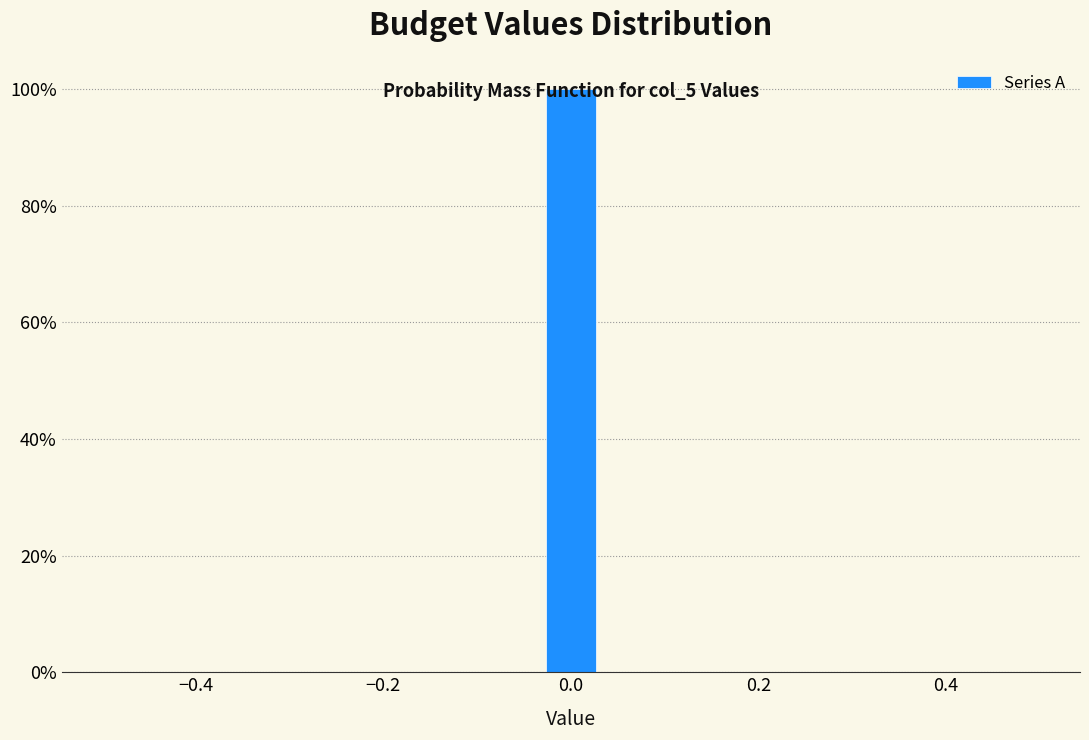

Around what value on the x-axis is the tallest bar? Give the approximate position of its centre, as read against the axis.

0.00